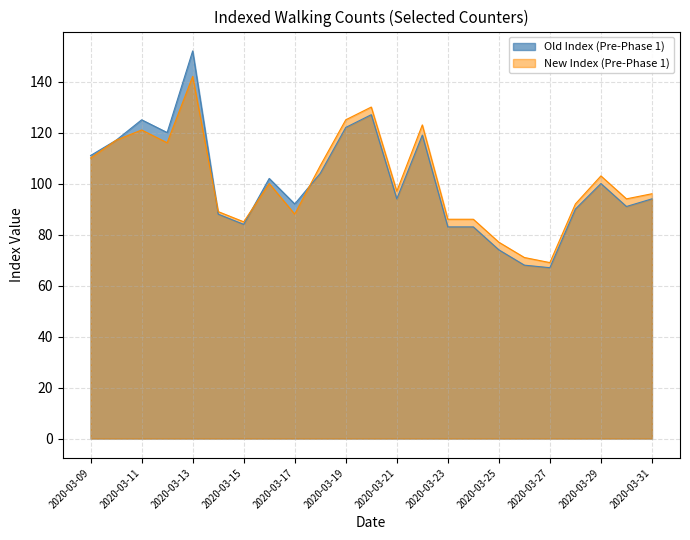

How many lines are shown in the chart?

2